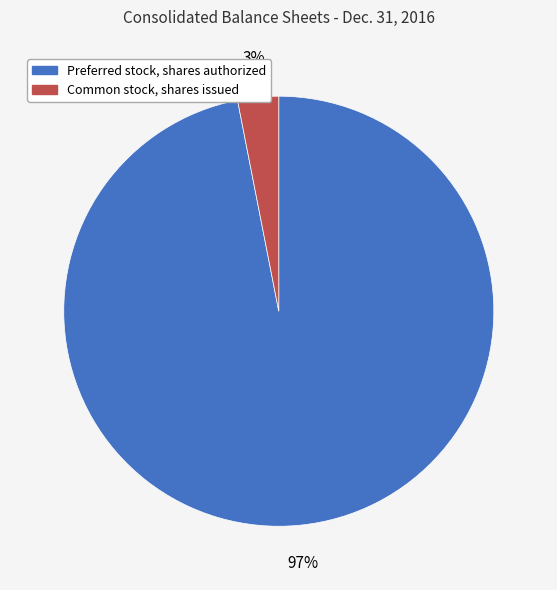

Is it true that Common stock, shares issued is 3% of the pie?

True